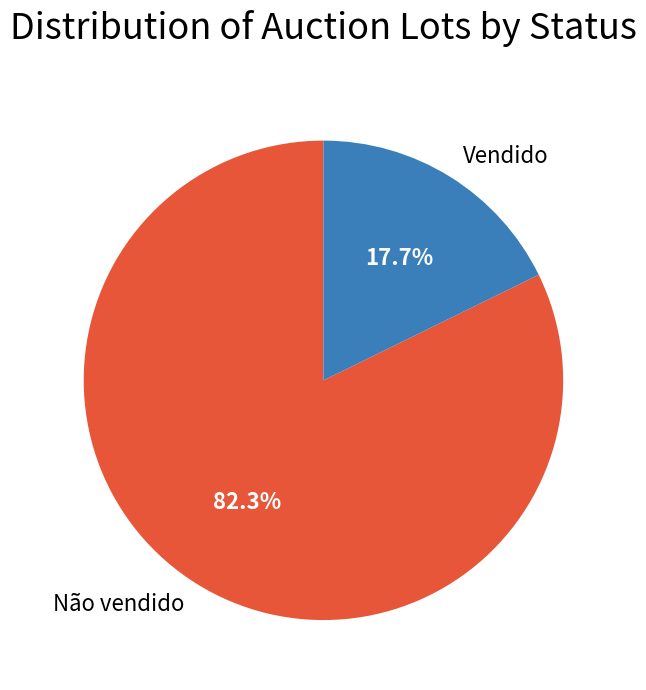

Is there a majority slice in this chart?

Yes